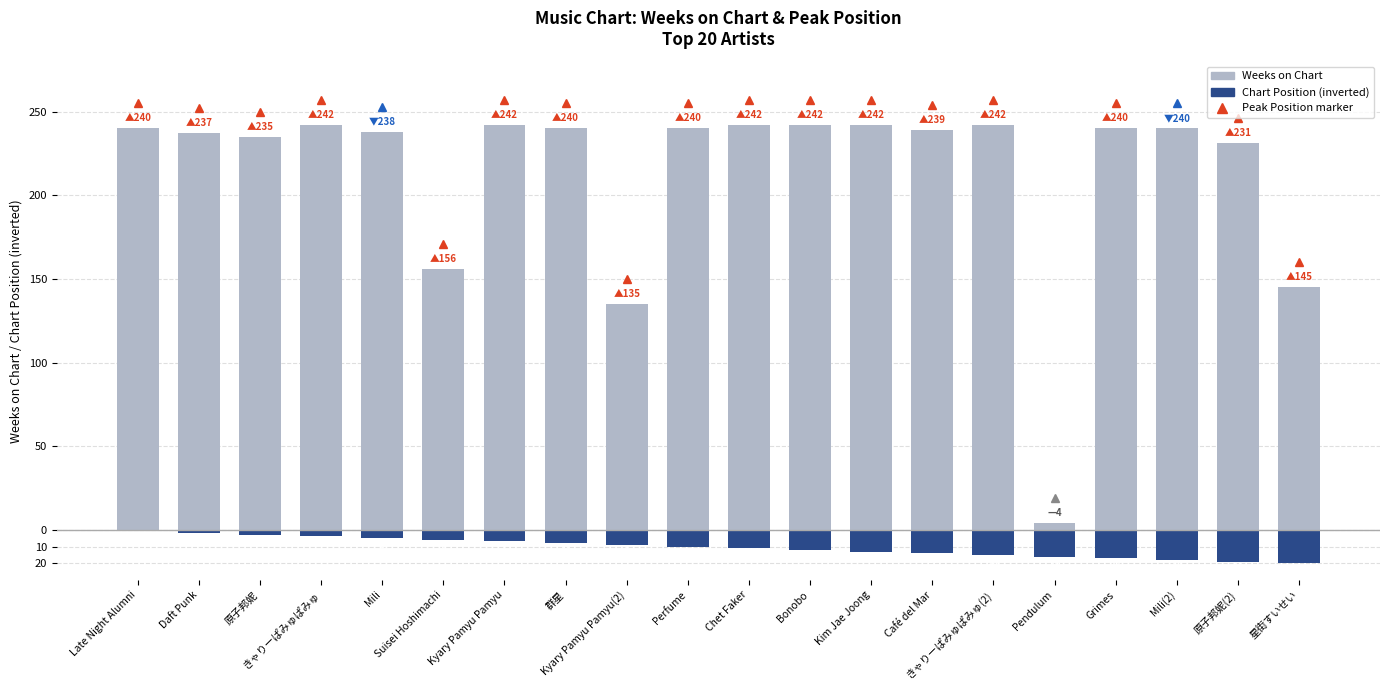

Rank the series at 星街すいせい from highest to lowest value.

Weeks on Chart, Chart Position (inverted)